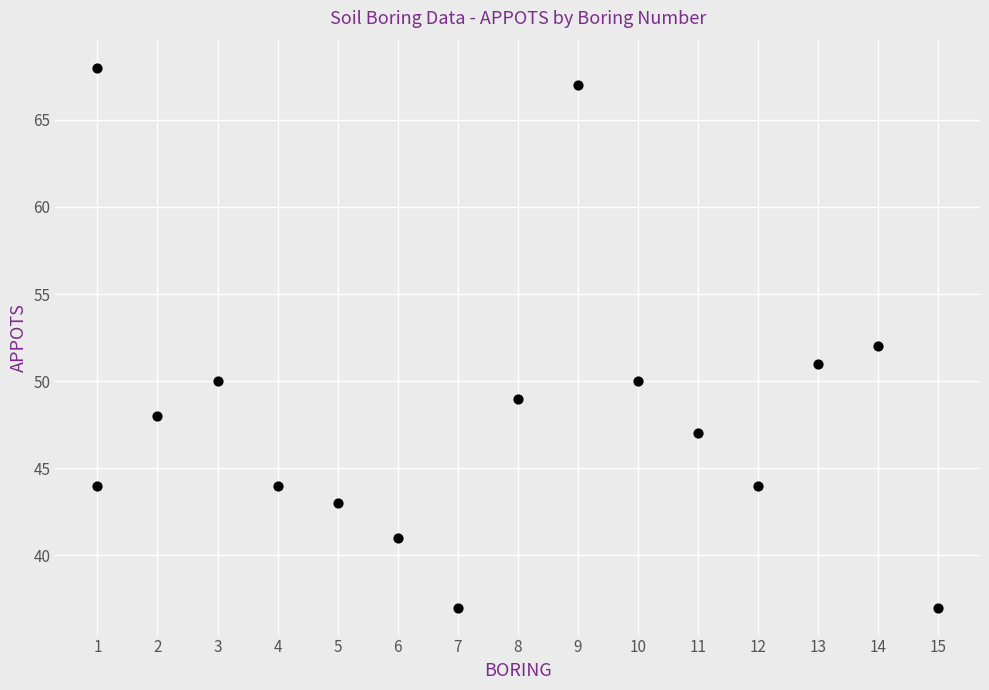

What is the range of Y values (max minus min)?

31